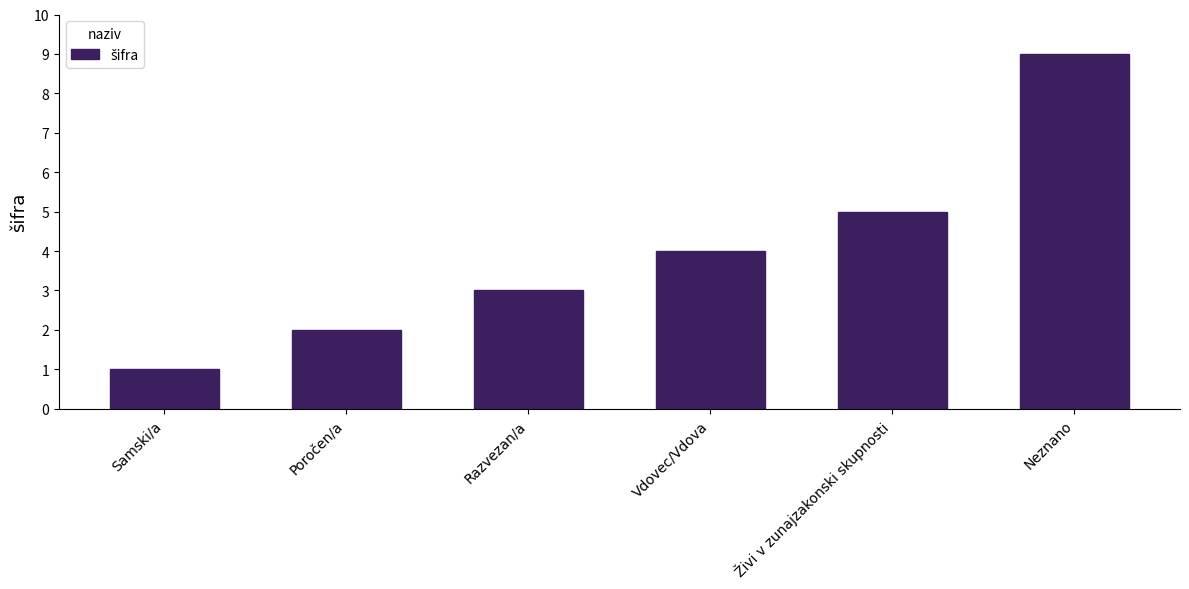

Are the bars grouped side by side (vs. stacked)?

No